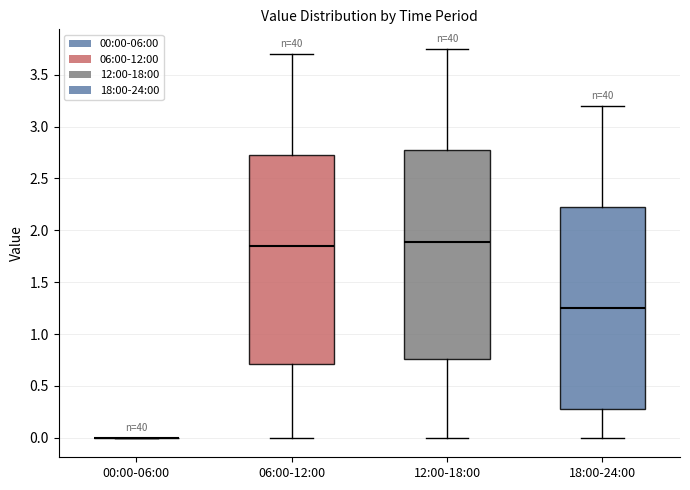

Reading left to right, transcribe this box plot: for each box, give where its median line is, the range the box spans, and where its two whiskers end, as read against the y-axis. The values are not printed on the chart, so give them approximately, as read against the axis.

00:00-06:00: box collapsed to a line at 0.00, whiskers 0.00 to 0.00
06:00-12:00: median 1.85, box 0.70 to 2.75, whiskers 0.00 to 3.70
12:00-18:00: median 1.90, box 0.75 to 2.80, whiskers 0.00 to 3.75
18:00-24:00: median 1.25, box 0.30 to 2.25, whiskers 0.00 to 3.20